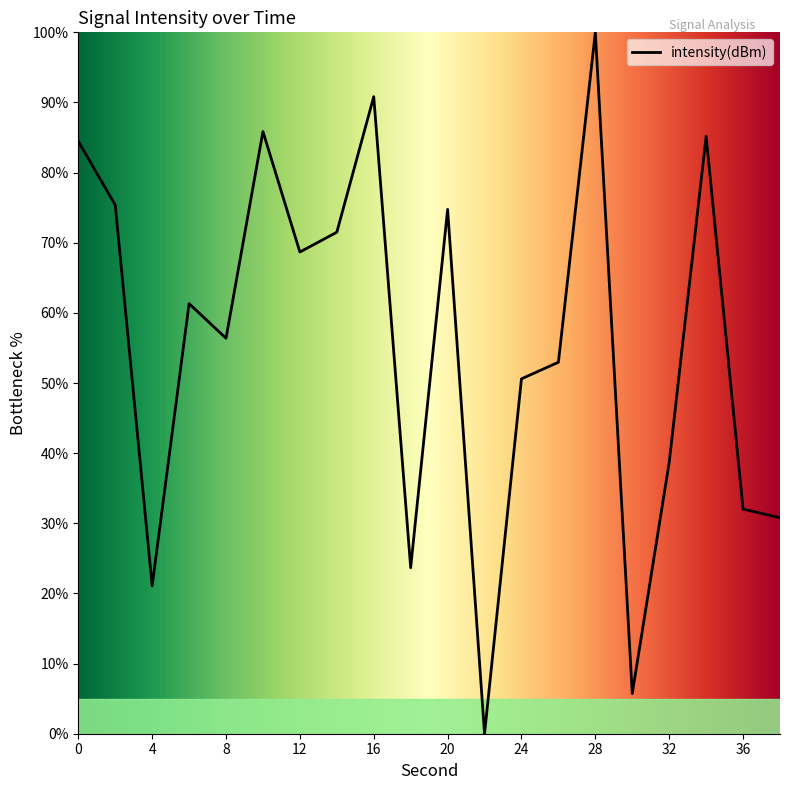

How many interior local valleys (lower than both neighbors) does the data have?

6